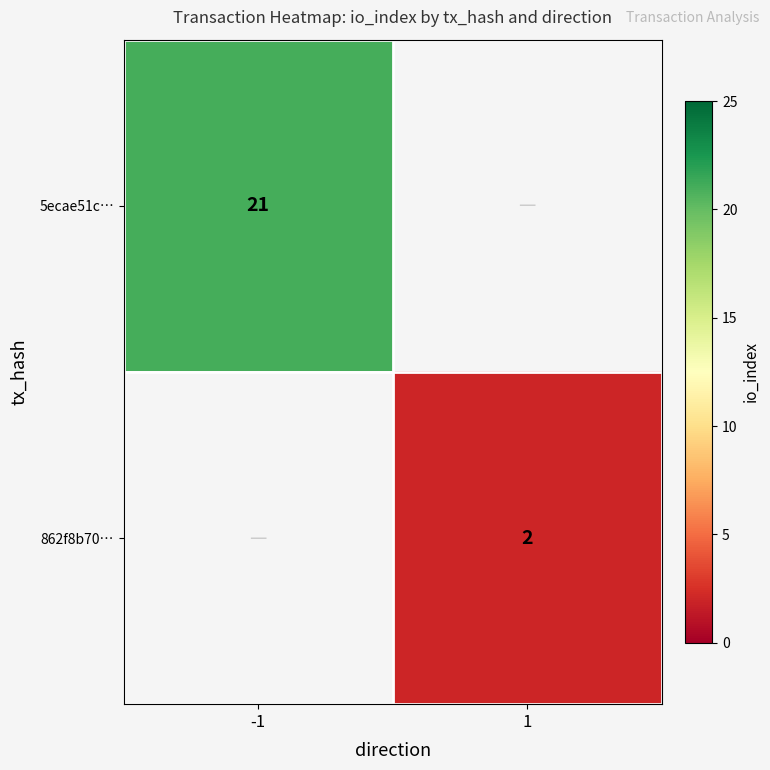

Is the value of 5ecae51c… at -1 greater than the value of 862f8b70… at 1?

Yes